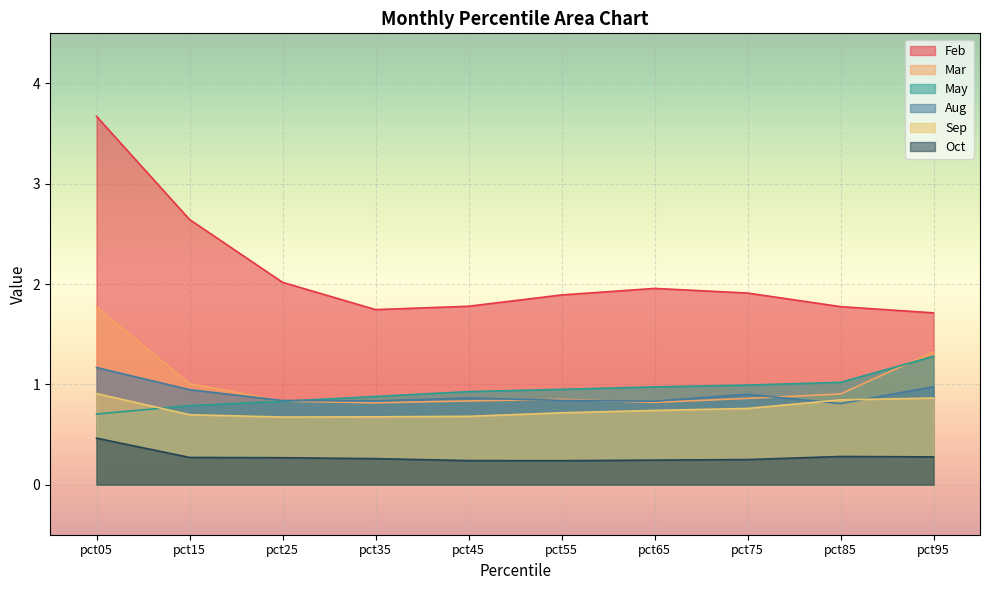

Which series ends up on top after the final intersection of May and Mar?

Mar